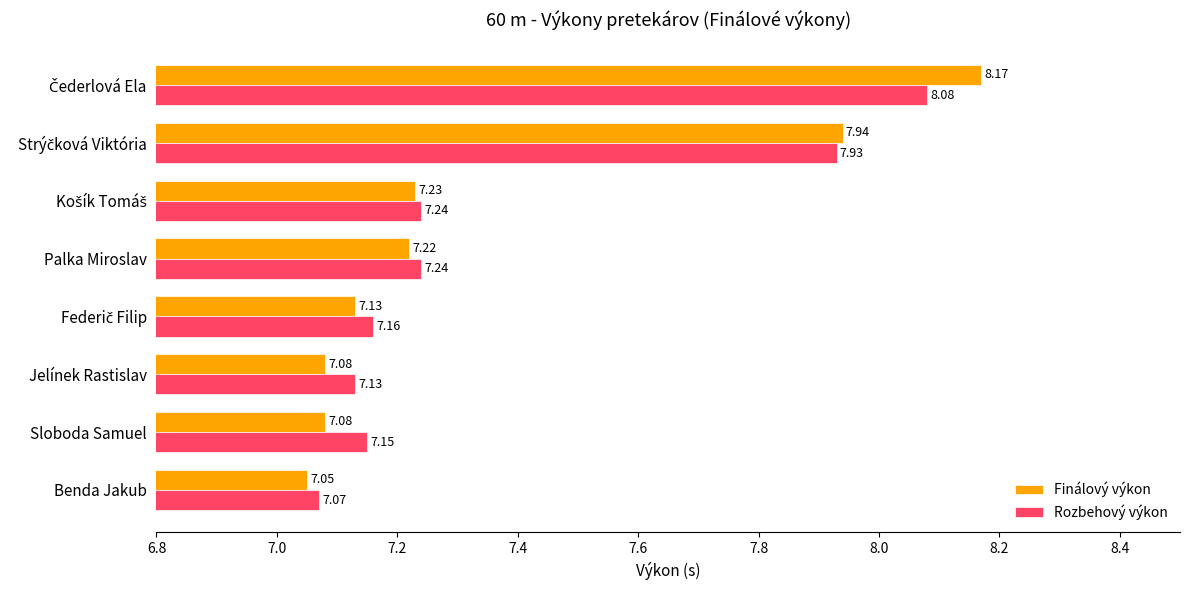

At how many categories does at least one series exceed 7?

8